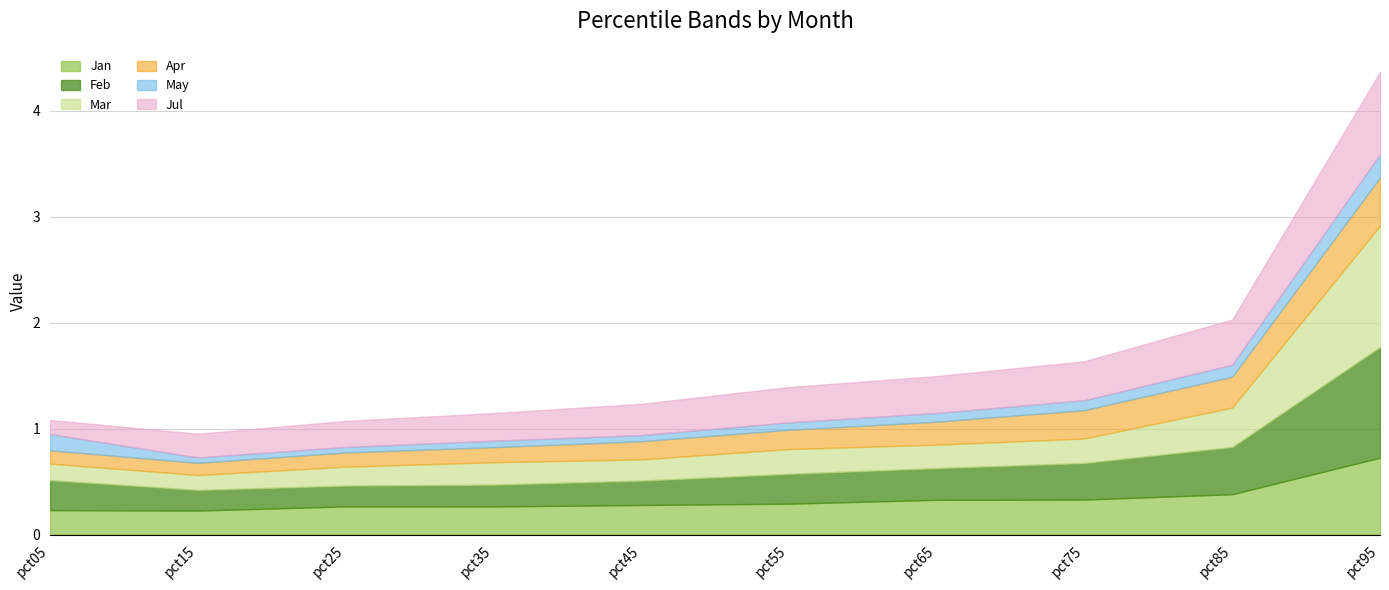

True or false: May and Mar cross at least once.

False